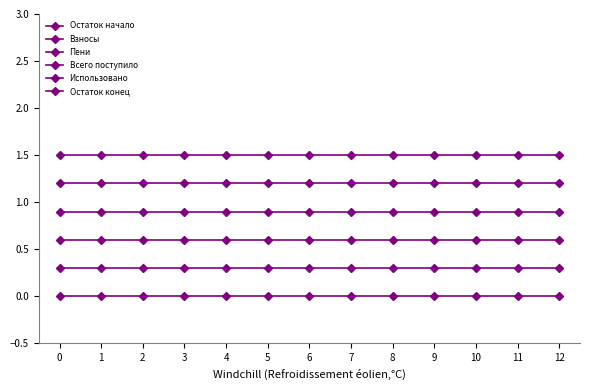

Reading left to right, what are all the values shown in this chart?

Остаток начало: 0.0	0.0	0.0	0.0	0.0	0.0	0.0	0.0	0.0	0.0	0.0	0.0	0.0
Взносы: 0.3	0.3	0.3	0.3	0.3	0.3	0.3	0.3	0.3	0.3	0.3	0.3	0.3
Пени: 0.6	0.6	0.6	0.6	0.6	0.6	0.6	0.6	0.6	0.6	0.6	0.6	0.6
Всего поступило: 0.9	0.9	0.9	0.9	0.9	0.9	0.9	0.9	0.9	0.9	0.9	0.9	0.9
Использовано: 1.2	1.2	1.2	1.2	1.2	1.2	1.2	1.2	1.2	1.2	1.2	1.2	1.2
Остаток конец: 1.5	1.5	1.5	1.5	1.5	1.5	1.5	1.5	1.5	1.5	1.5	1.5	1.5